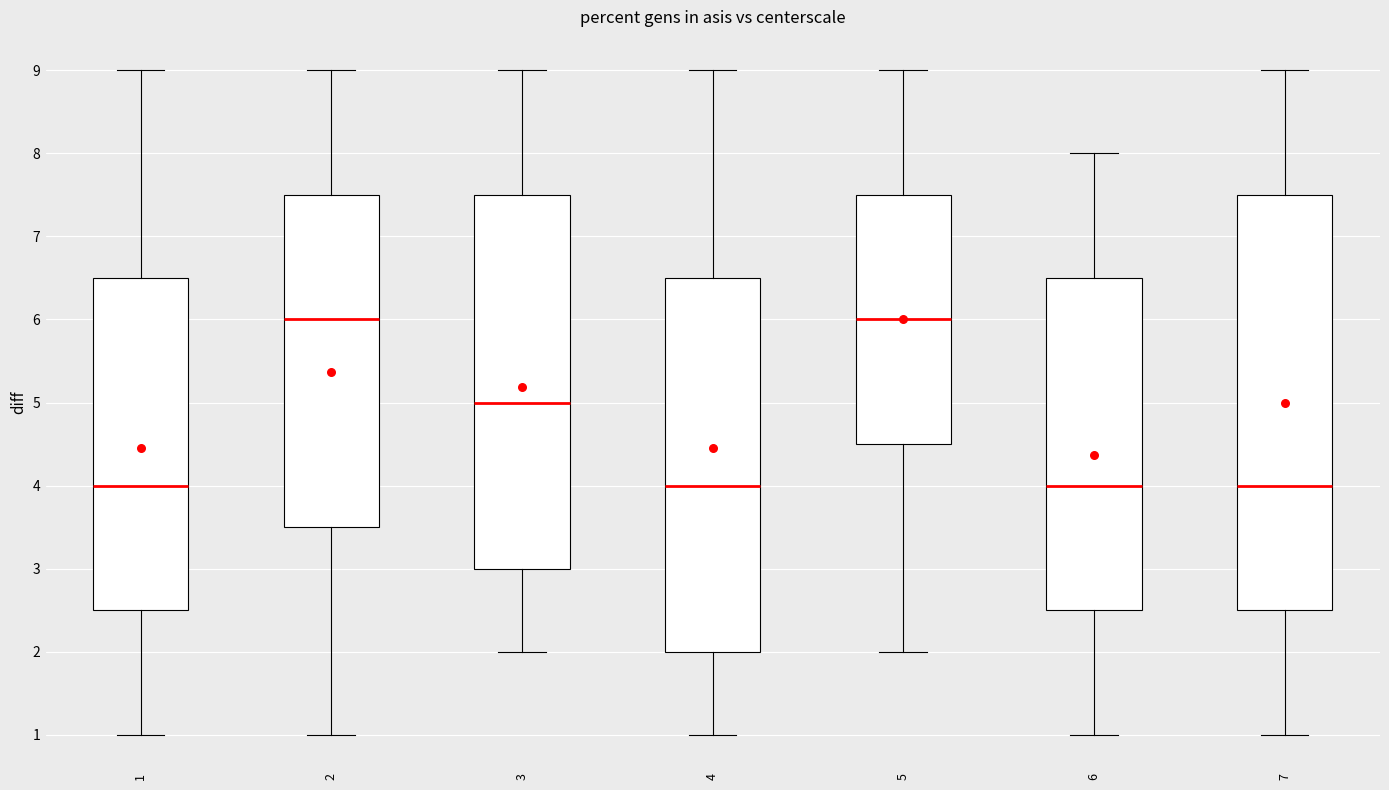

Reading left to right, read every box against the y-axis: the position of its median line, the range the box covers, and the ends of its whiskers. The values are not printed on the chart, so give them approximately, as read against the axis.

1: median 4.0, box 2.5 to 6.5, whiskers 1.0 to 9.0
2: median 6.0, box 3.5 to 7.5, whiskers 1.0 to 9.0
3: median 5.0, box 3.0 to 7.5, whiskers 2.0 to 9.0
4: median 4.0, box 2.0 to 6.5, whiskers 1.0 to 9.0
5: median 6.0, box 4.5 to 7.5, whiskers 2.0 to 9.0
6: median 4.0, box 2.5 to 6.5, whiskers 1.0 to 8.0
7: median 4.0, box 2.5 to 7.5, whiskers 1.0 to 9.0